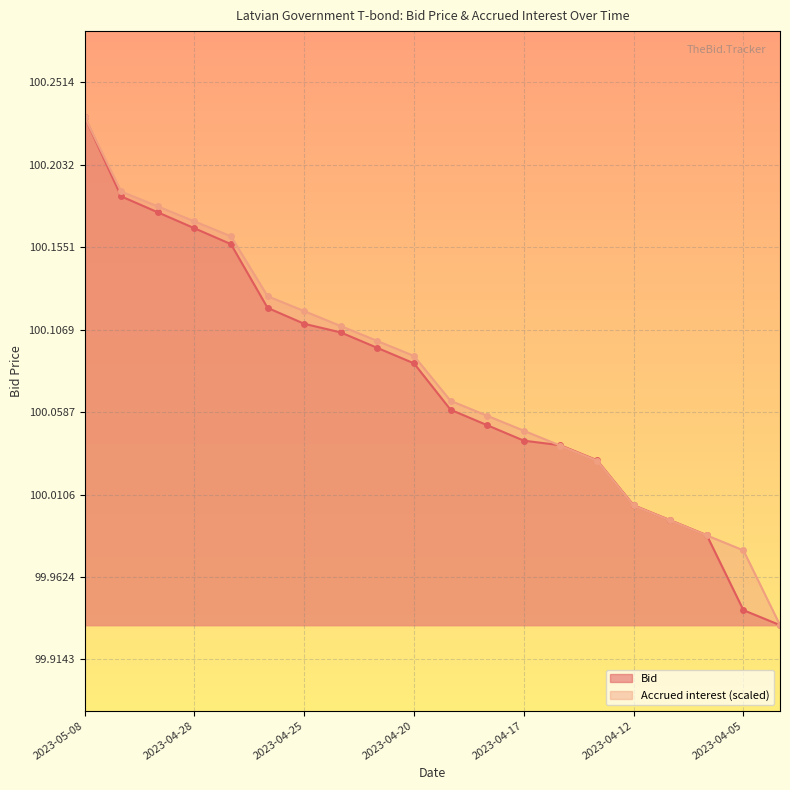

Which series has the widest spread of values?

Bid